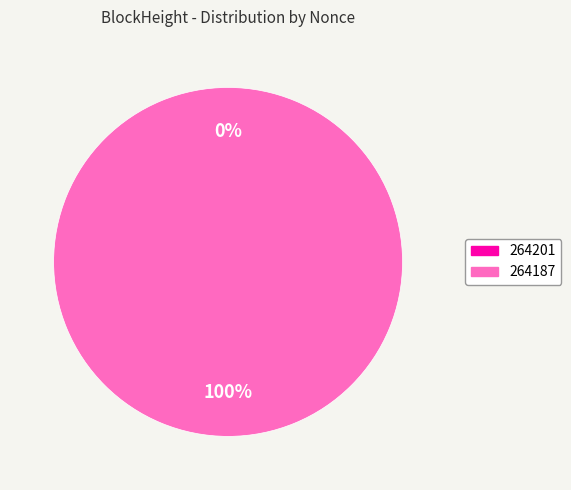

Rank the categories by value from highest to lowest.

264187, 264201